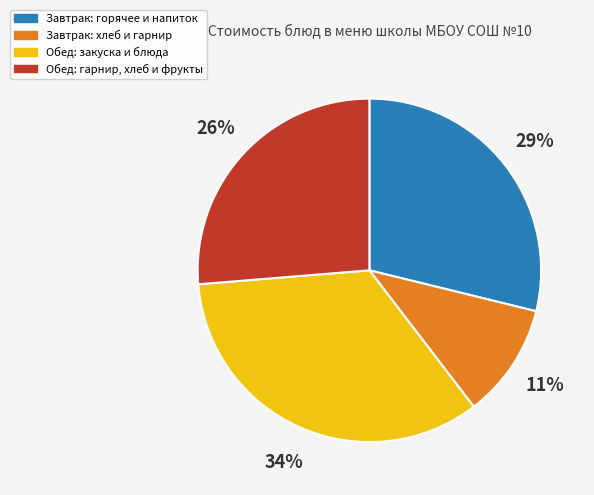

To the nearest percent, what is the average slice percentage?

25%